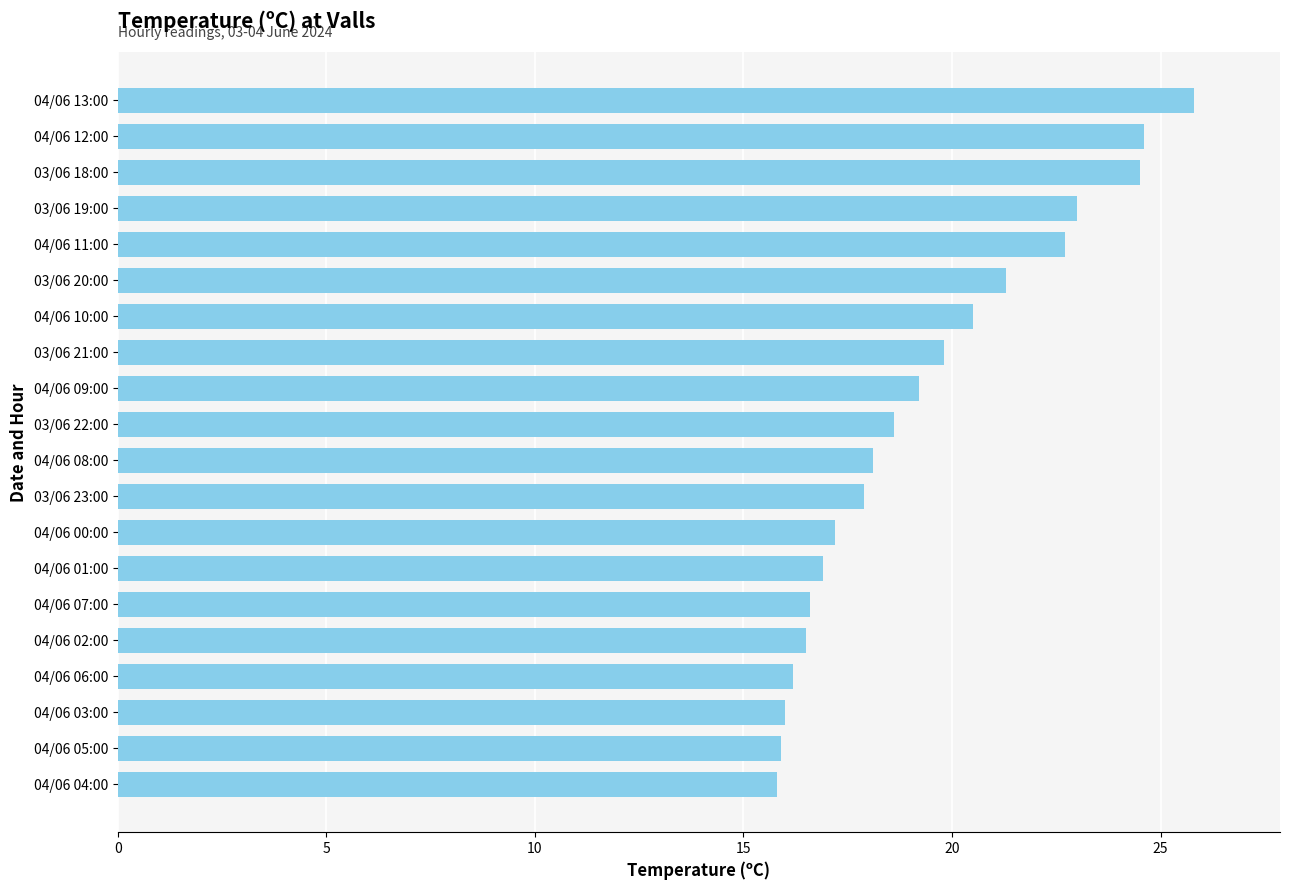

How many data points does each series have?

20